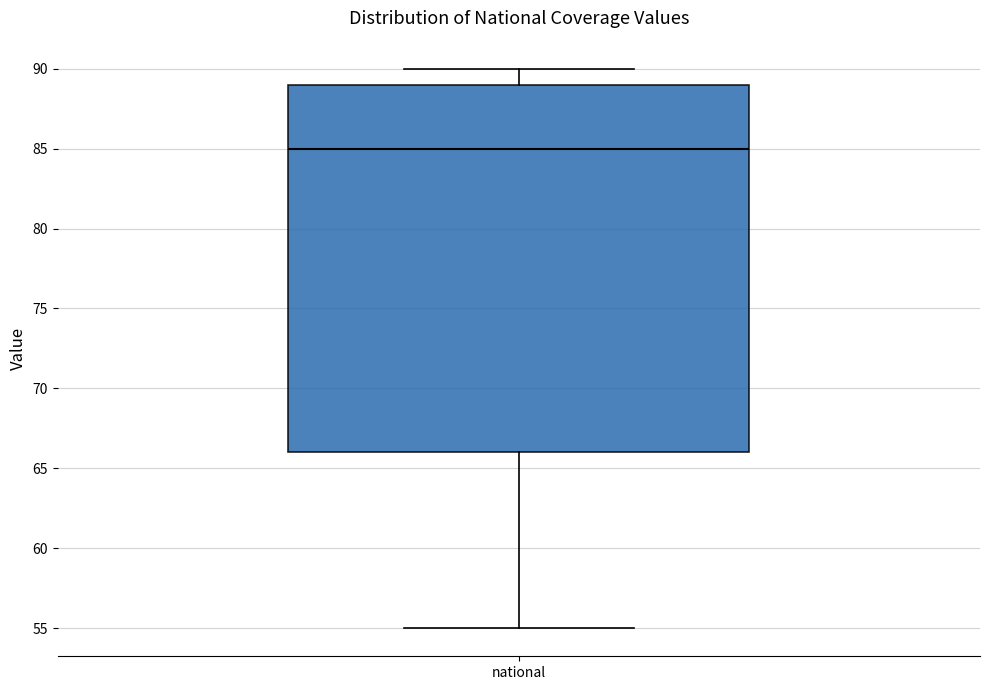

Transcribe this box plot: give where the median line is, the range the box spans, and where the two whiskers end, as read against the y-axis. The values are not printed on the chart, so give them approximately, as read against the axis.

median 85, box 66 to 89, whiskers 55 to 90